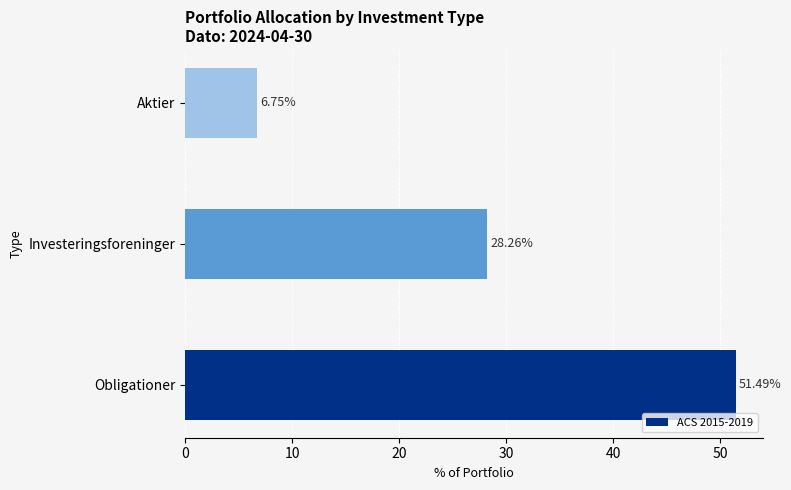

Where is the data nearest to the value 29?

Investeringsforeninger